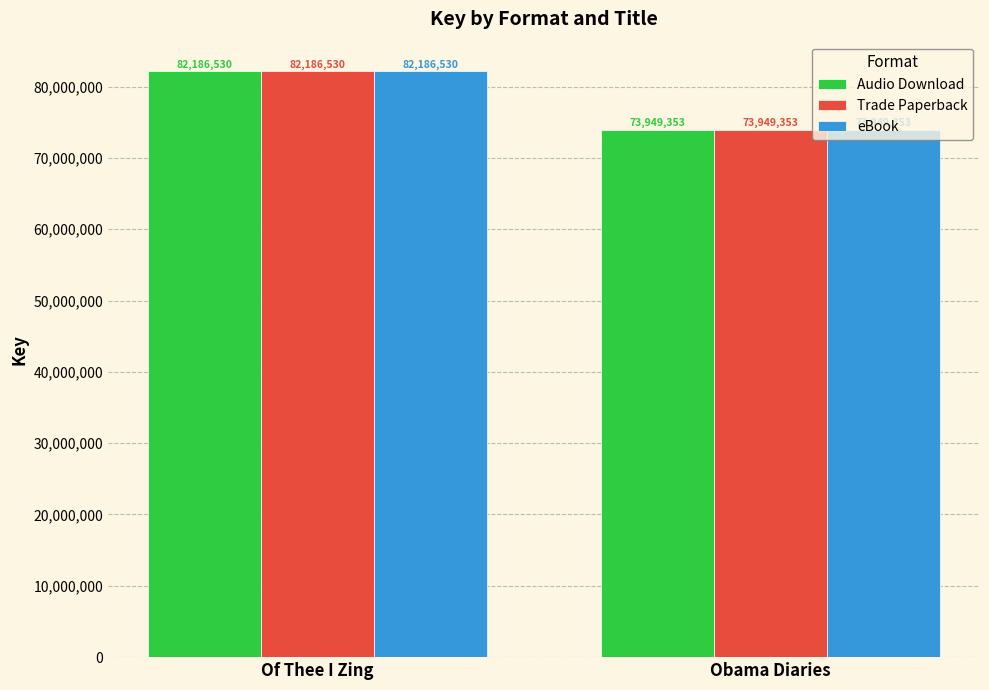

Are the bars horizontal?

No